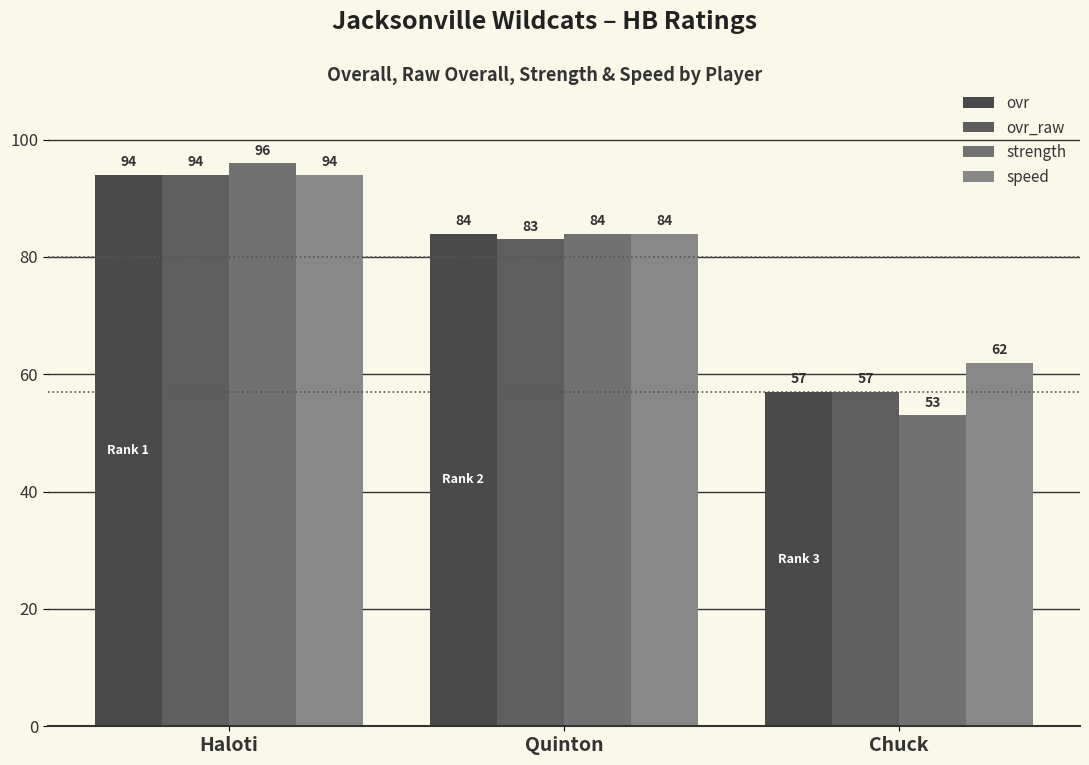

What is the greatest value displayed?

96